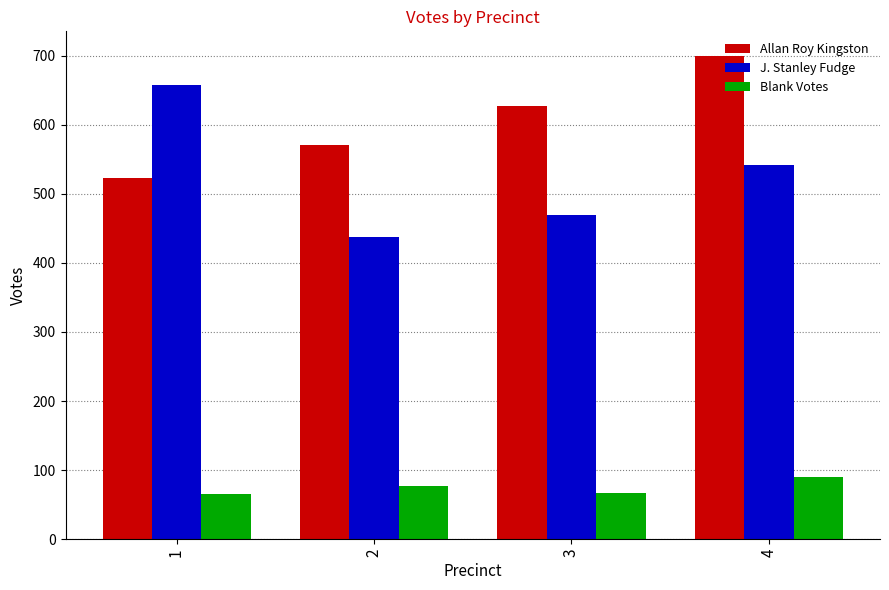

What is the difference between the second highest and minimum values in the J. Stanley Fudge series?

103